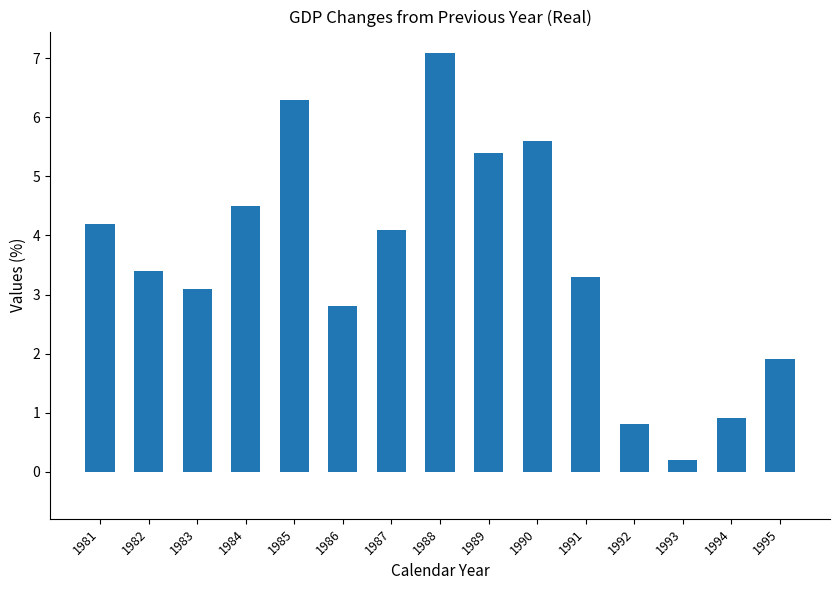

Count the number of categories in the chart.

15